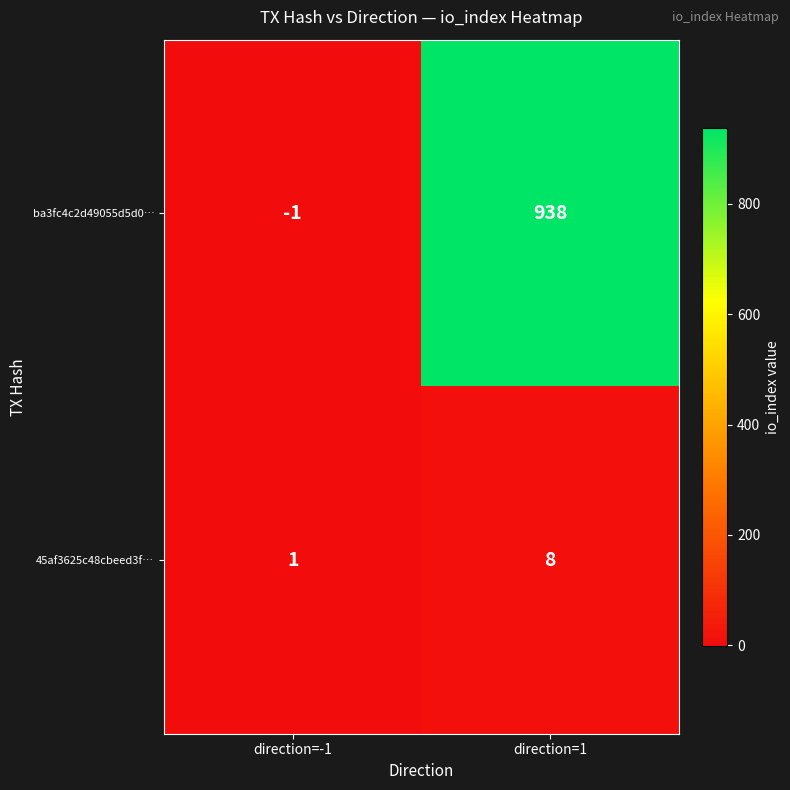

Reading left to right, transcribe all the data shown in this chart.

ba3fc4c2d49055d5d0…: direction=-1=-1	direction=1=938
45af3625c48cbeed3f…: direction=-1=1	direction=1=8